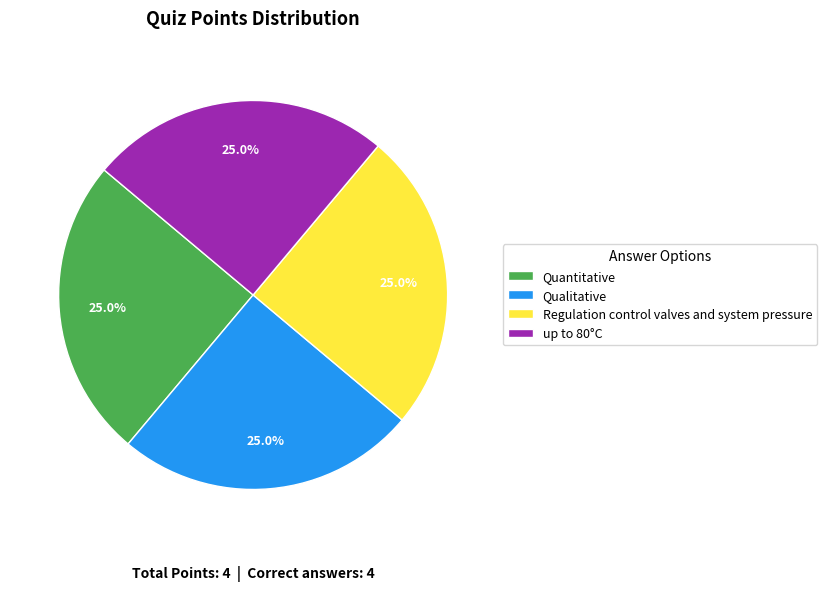

Is it true that up to 80°C is 33% of the pie?

False